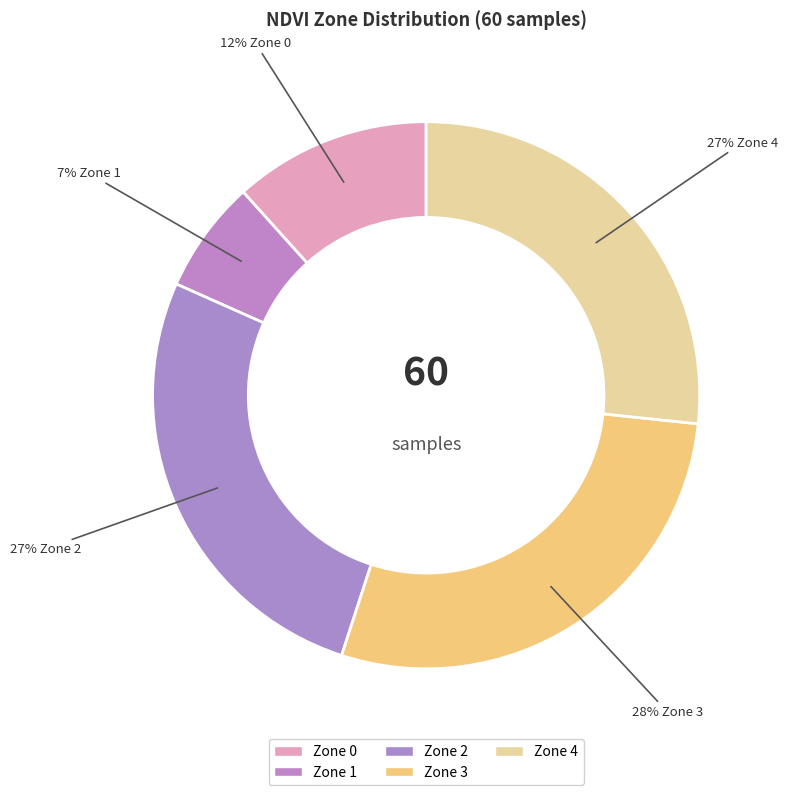

How many slices are in this pie chart?

5